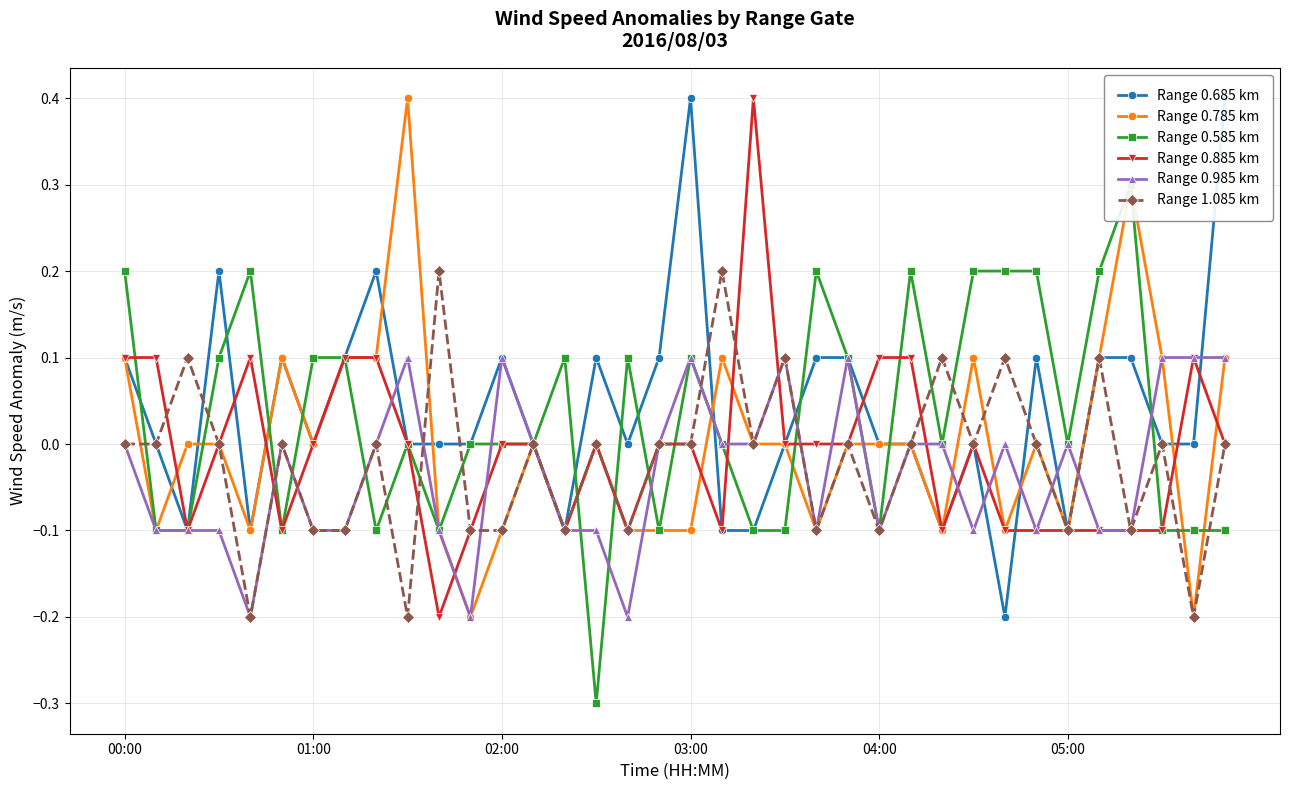

What is the value of the Range 0.885 km point at the 1st from the left?

0.1